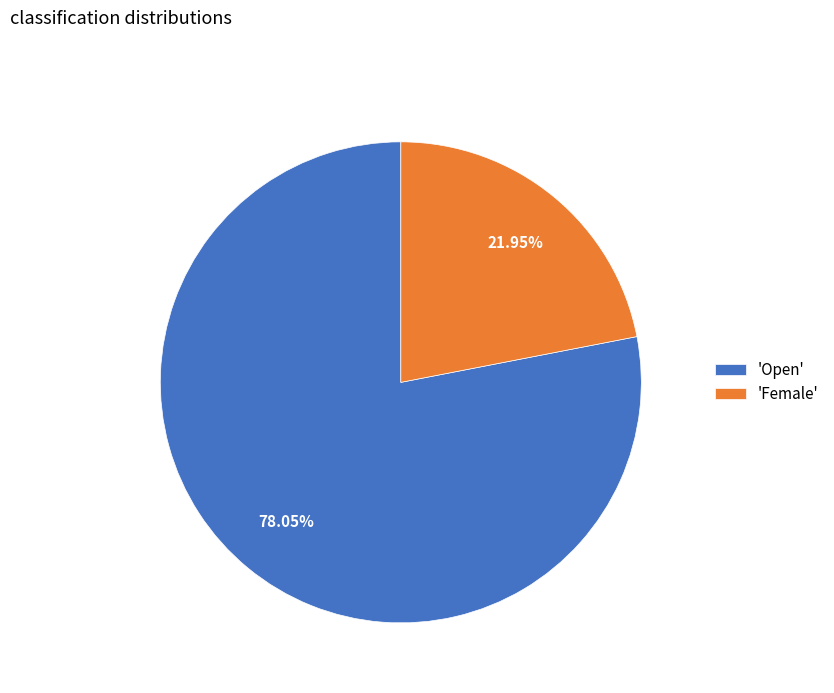

How many slices are in this pie chart?

2